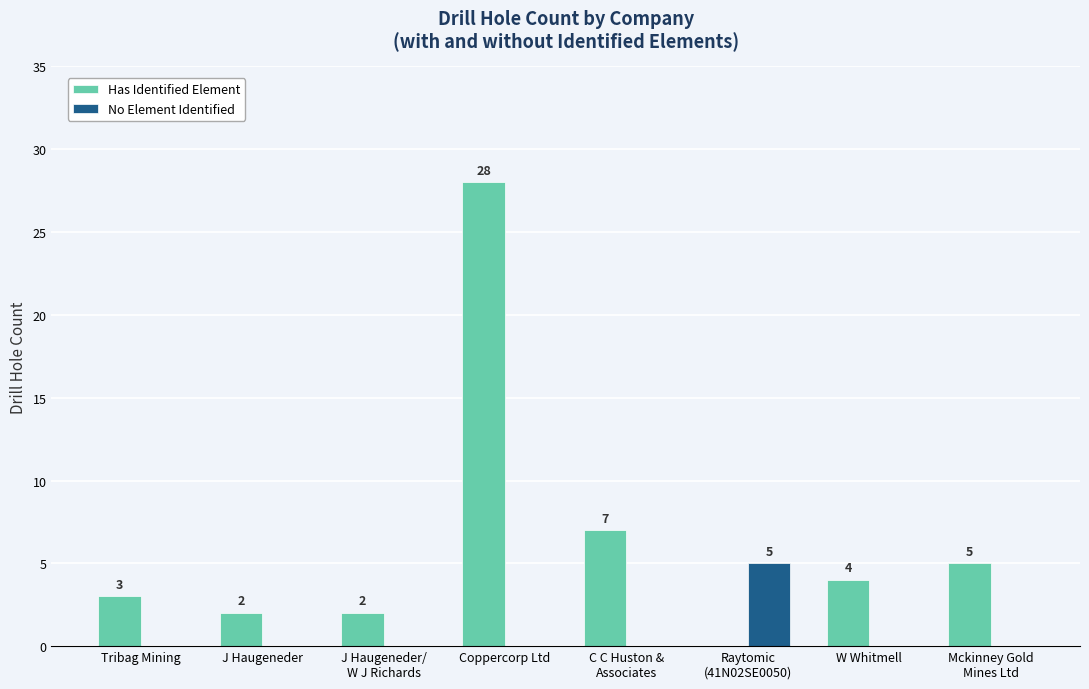

What are all the series names shown in the legend?

Has Identified Element, No Element Identified